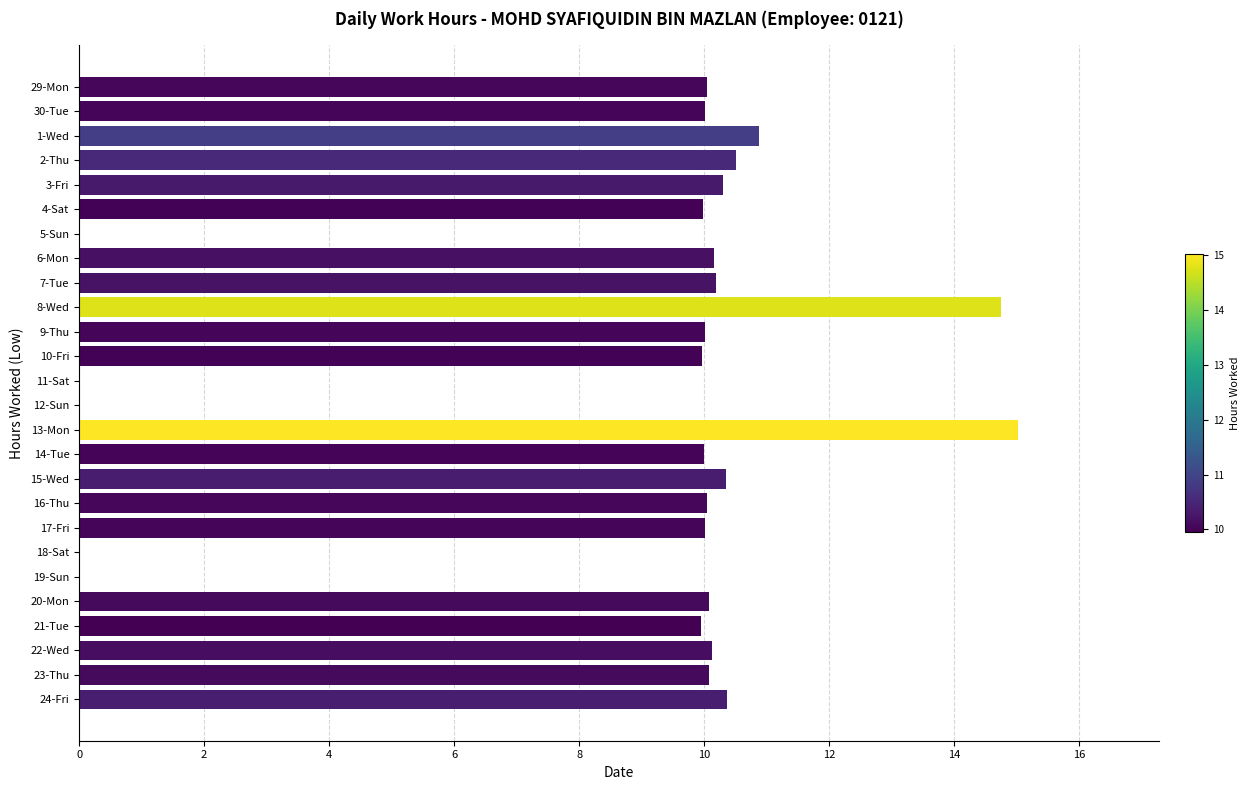

What is the maximum value shown in the chart?

15.0